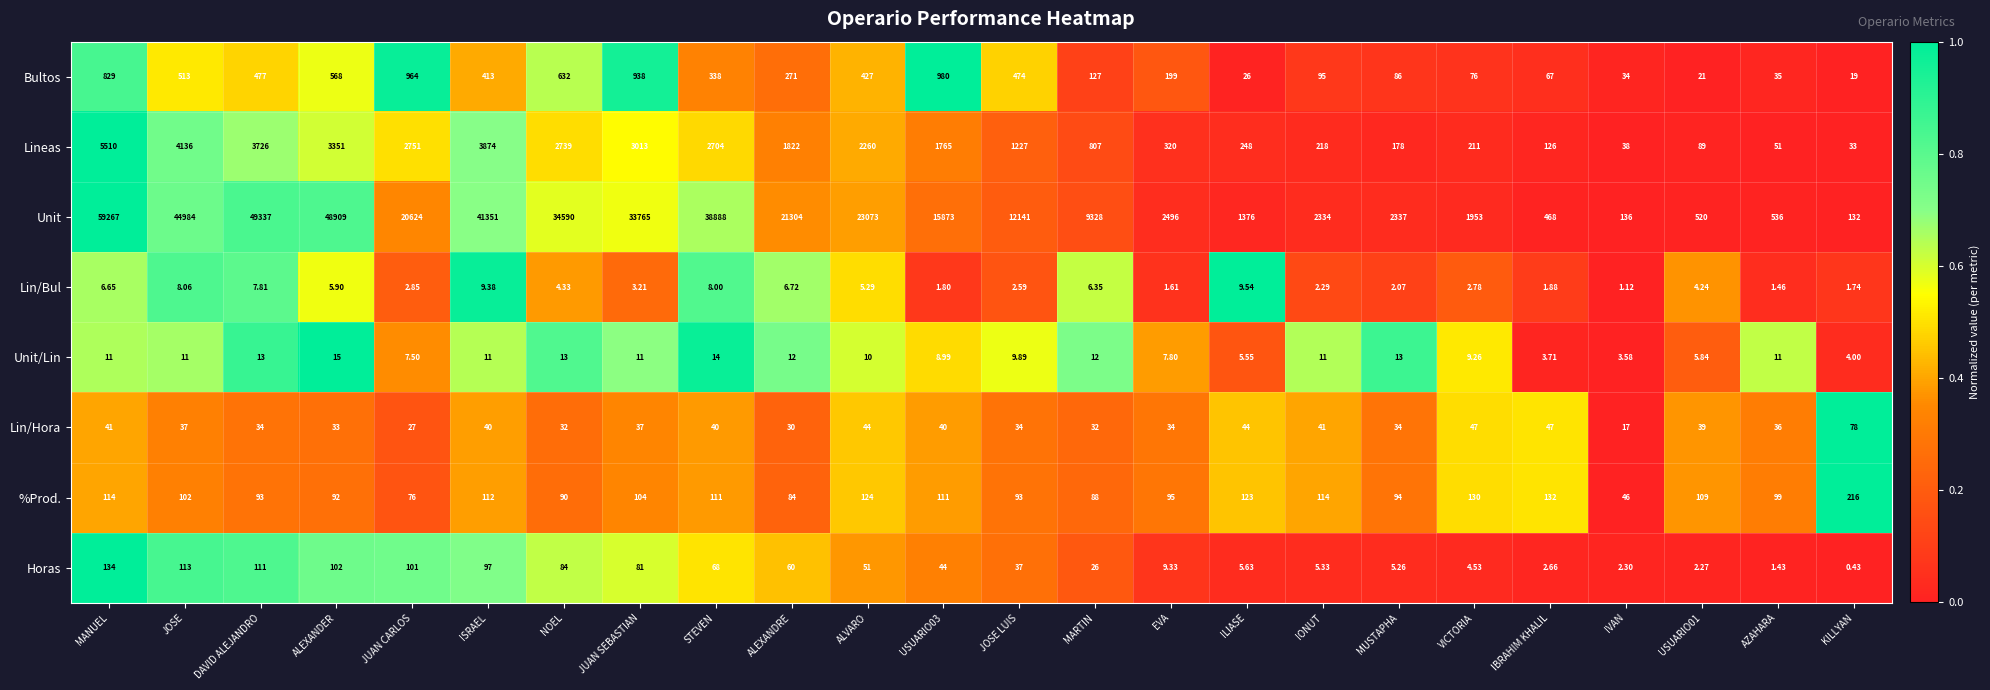

Which series has the largest total across all categories?

Unit